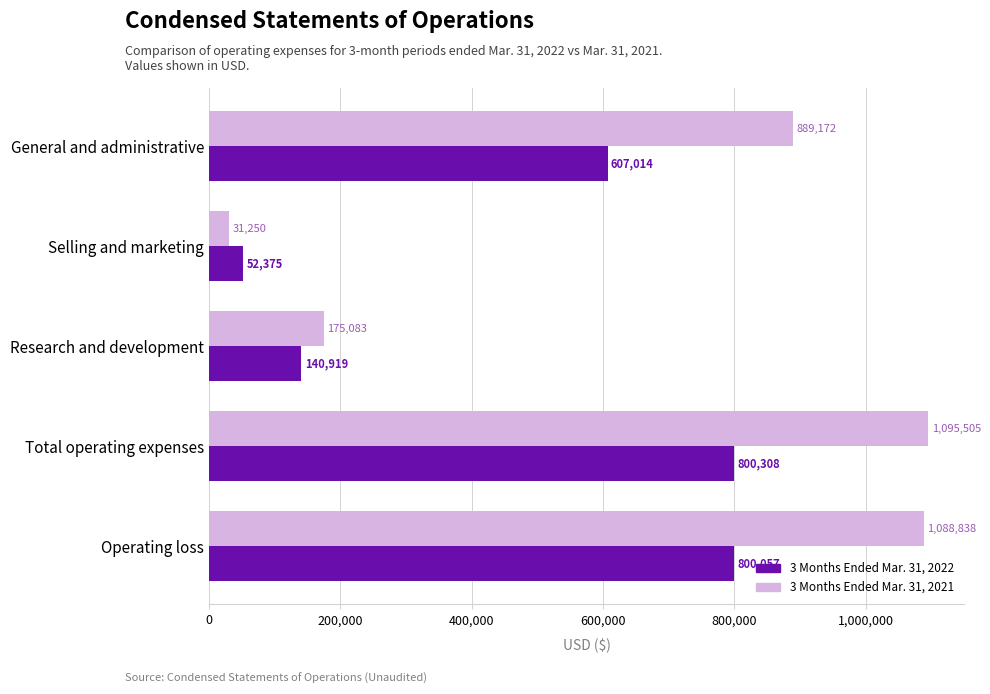

At which label does 3 Months Ended Mar. 31, 2021 reach its minimum?

Selling and marketing